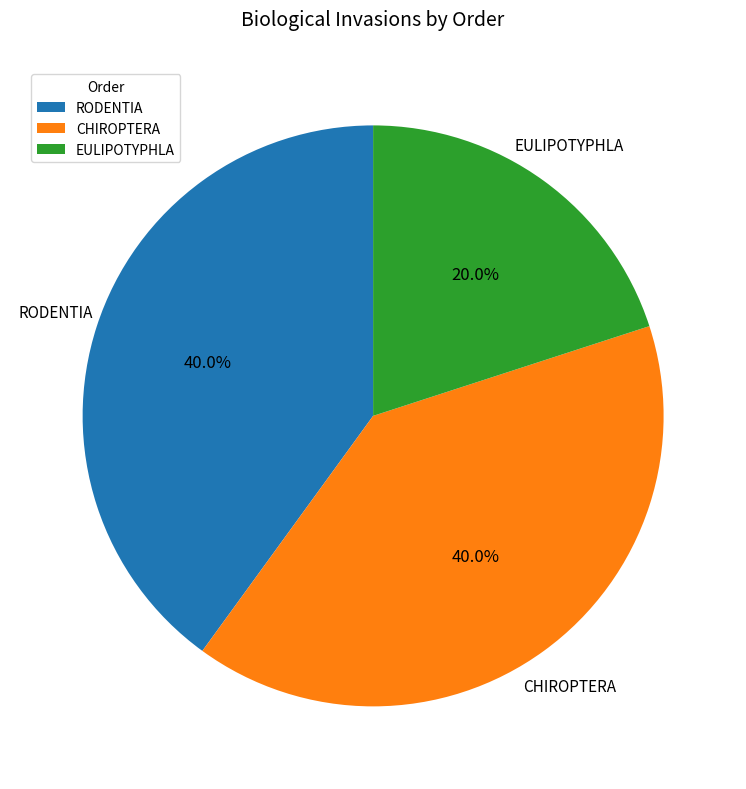

Does any single category account for the majority?

No